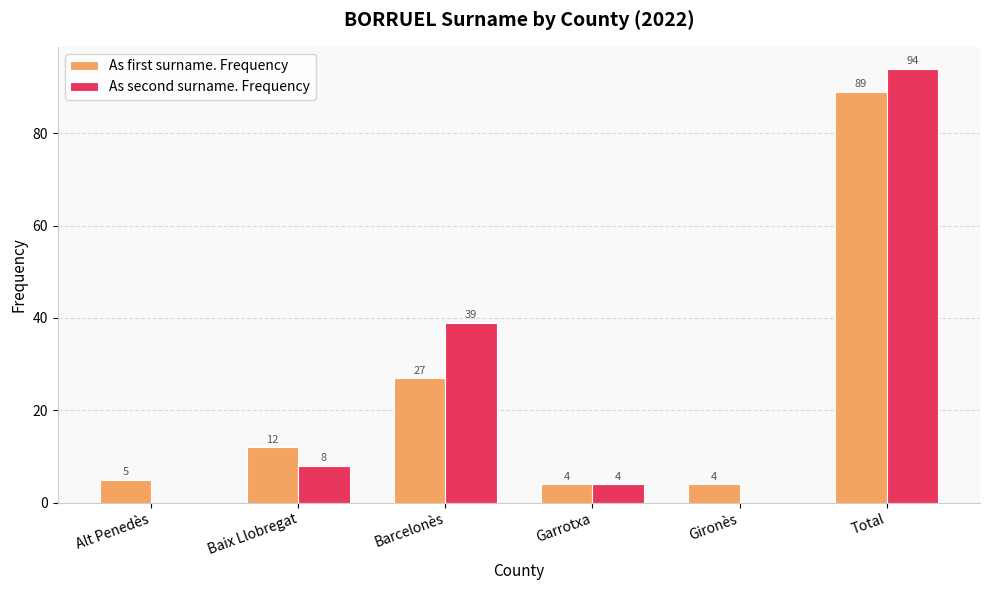

Which series changed the most between Alt Penedès and Garrotxa?

As second surname. Frequency